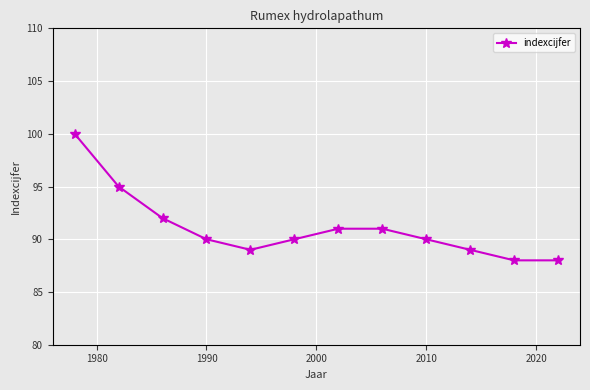

True or false: the data has more than 1 interior local peaks.

False